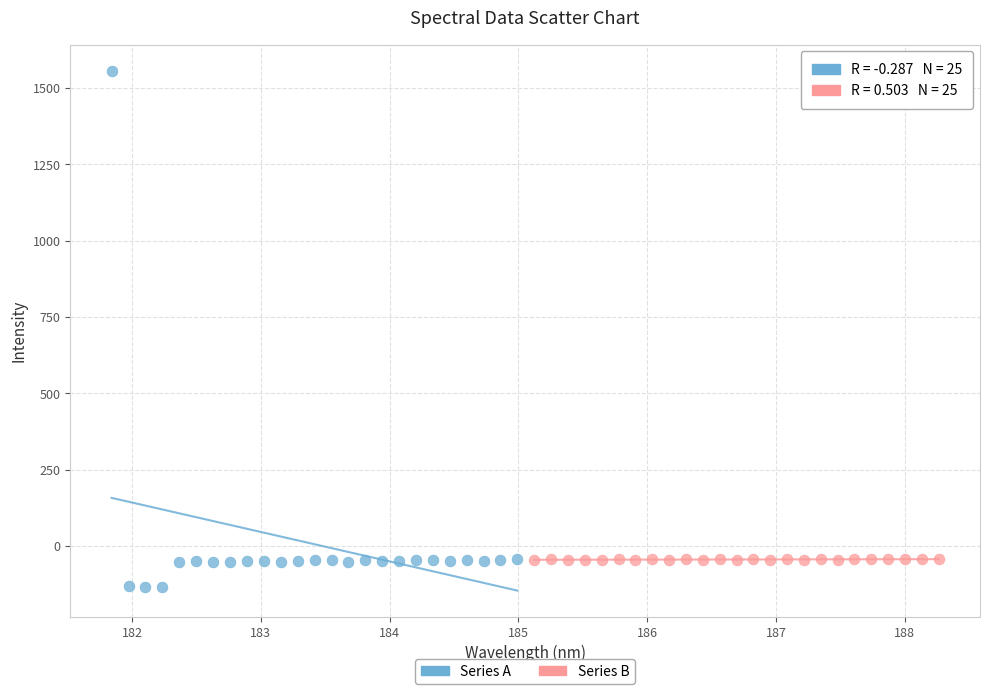

Which series contains the lowest Y value?

Series A